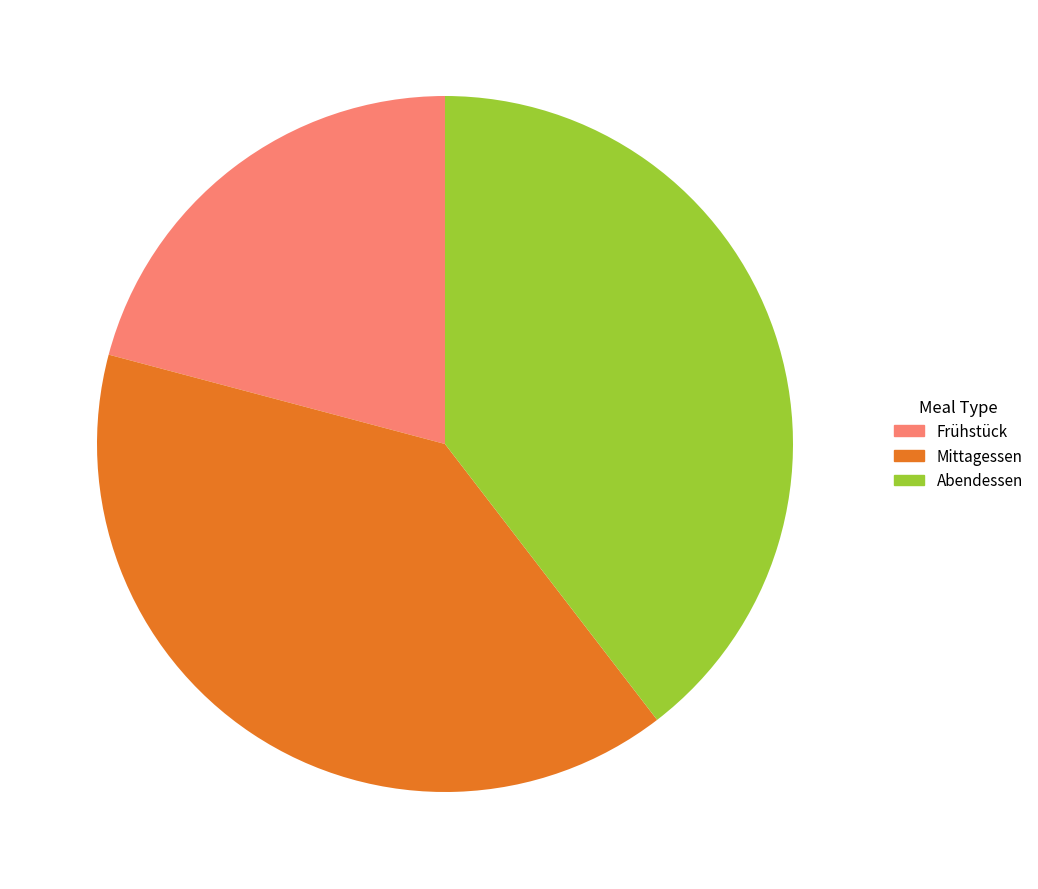

Count the number of slices in the pie.

3